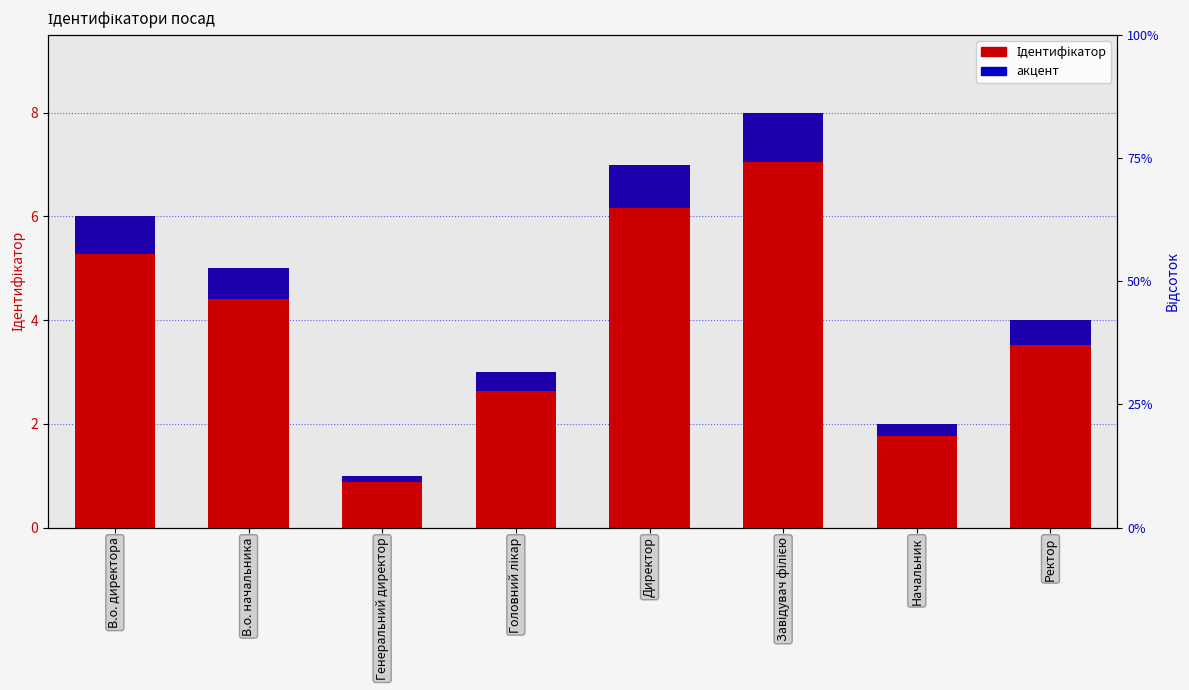

Read the акцент value at Завідувач філією.

1.0